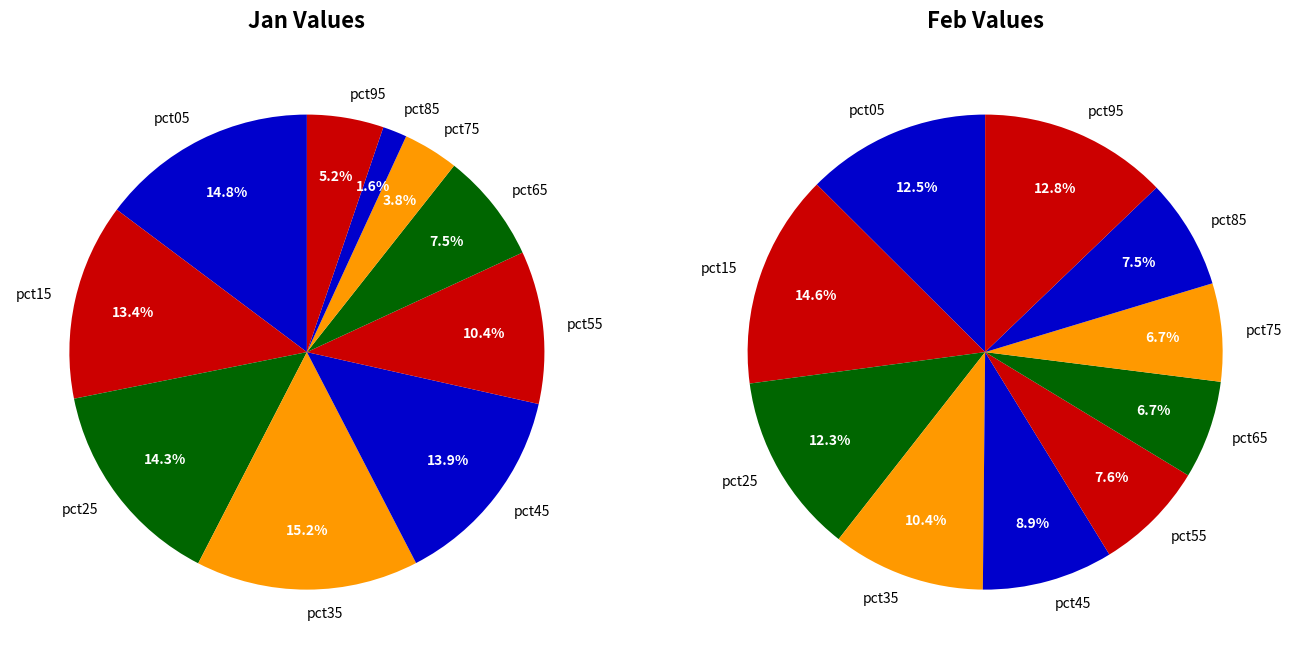

What portion of the pie excludes 3?

84.8%